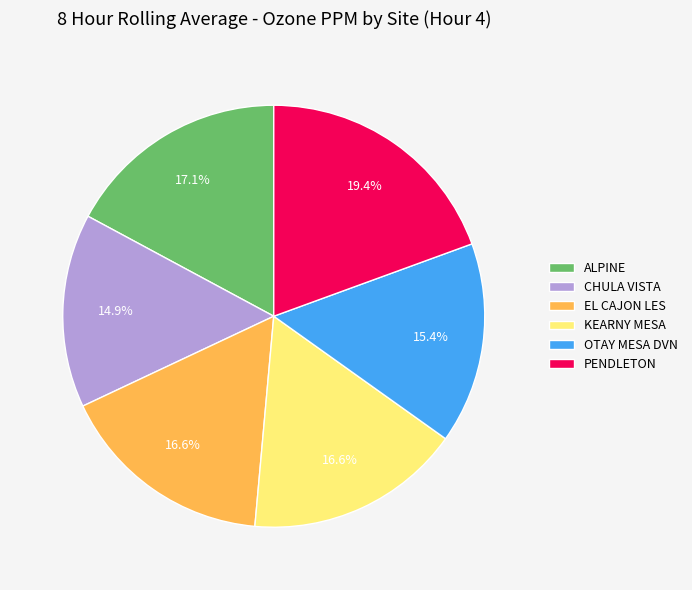

Which category has the smallest portion of the pie?

CHULA VISTA